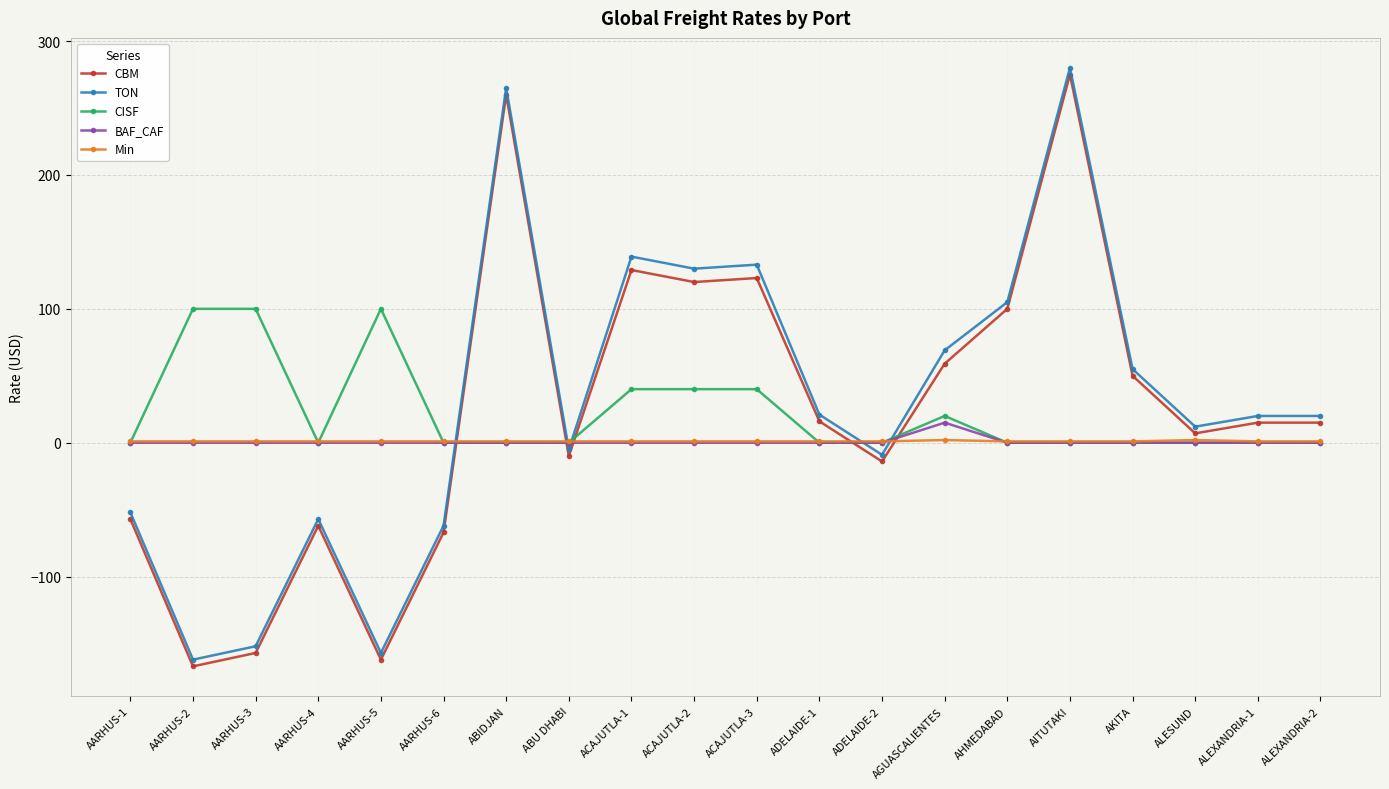

True or false: CBM has more than 1 interior local peaks.

True